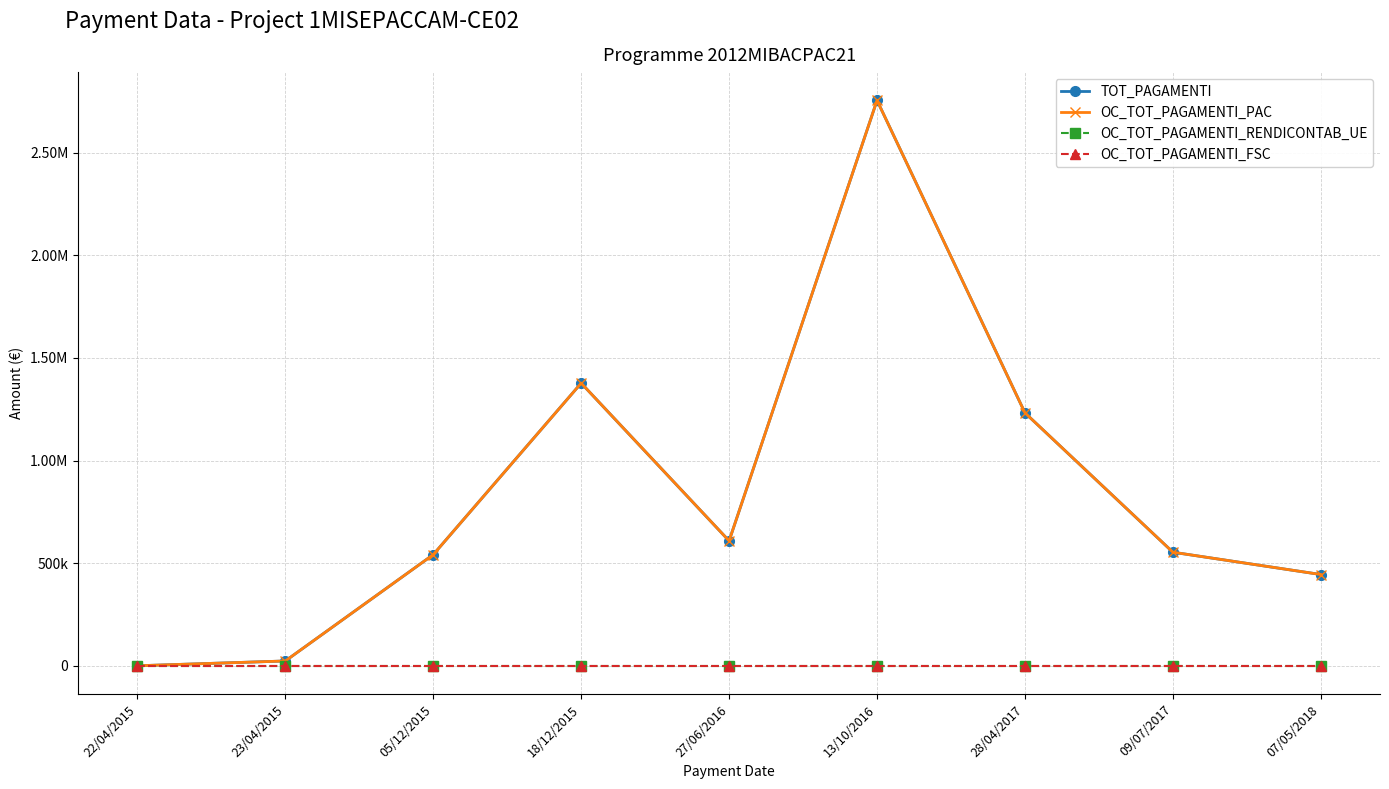

Is this an area chart (filled region under the line)?

No